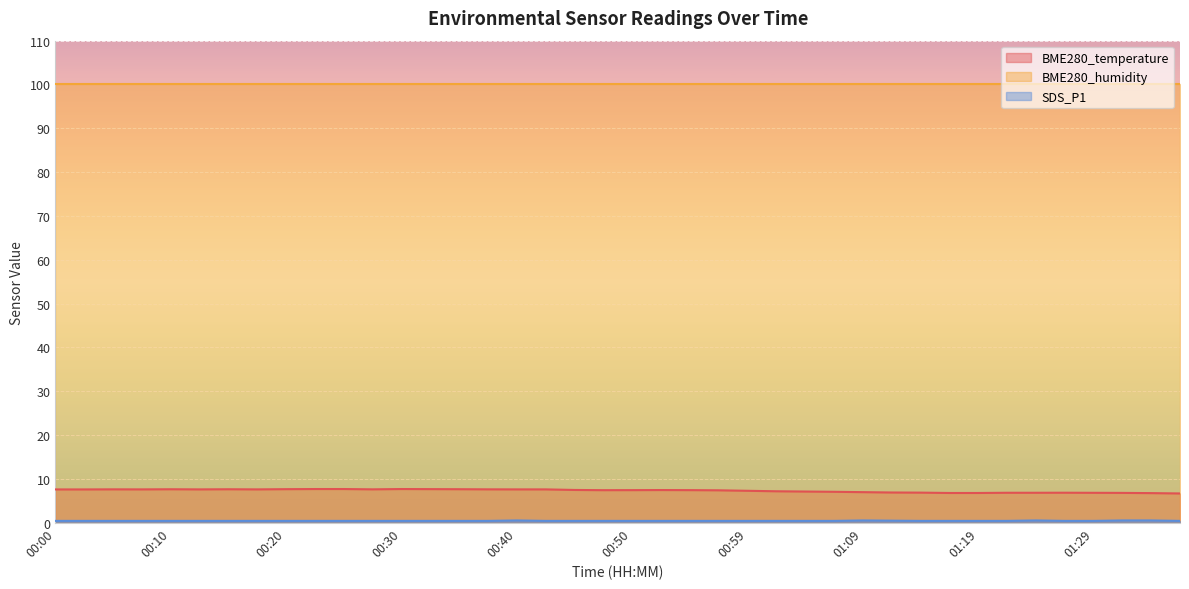

True or false: BME280_humidity and BME280_temperature intersect in this chart.

False